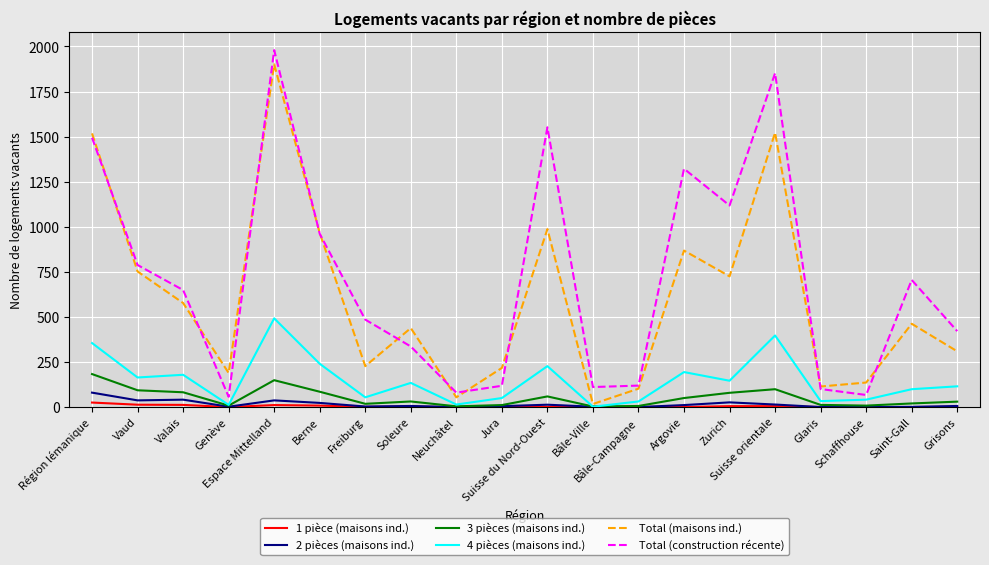

True or false: Total (construction récente) has a value of 2593 at Région lémanique.

False